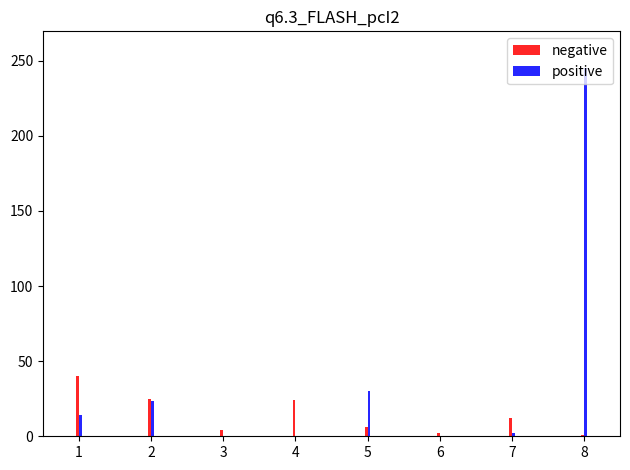

At how many categories does at least one series exceed 79426749?

1